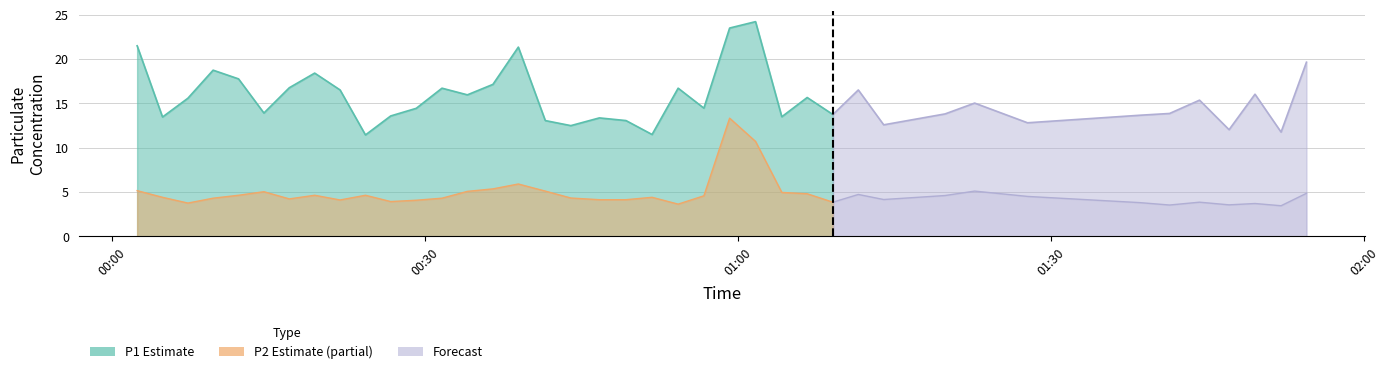

True or false: P2 has more than 2 points higher than both neighbors.

True